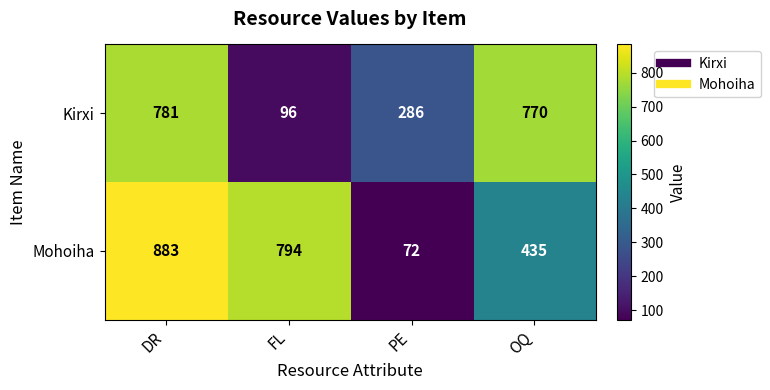

Is it true that Kirxi equals 286 at PE?

True